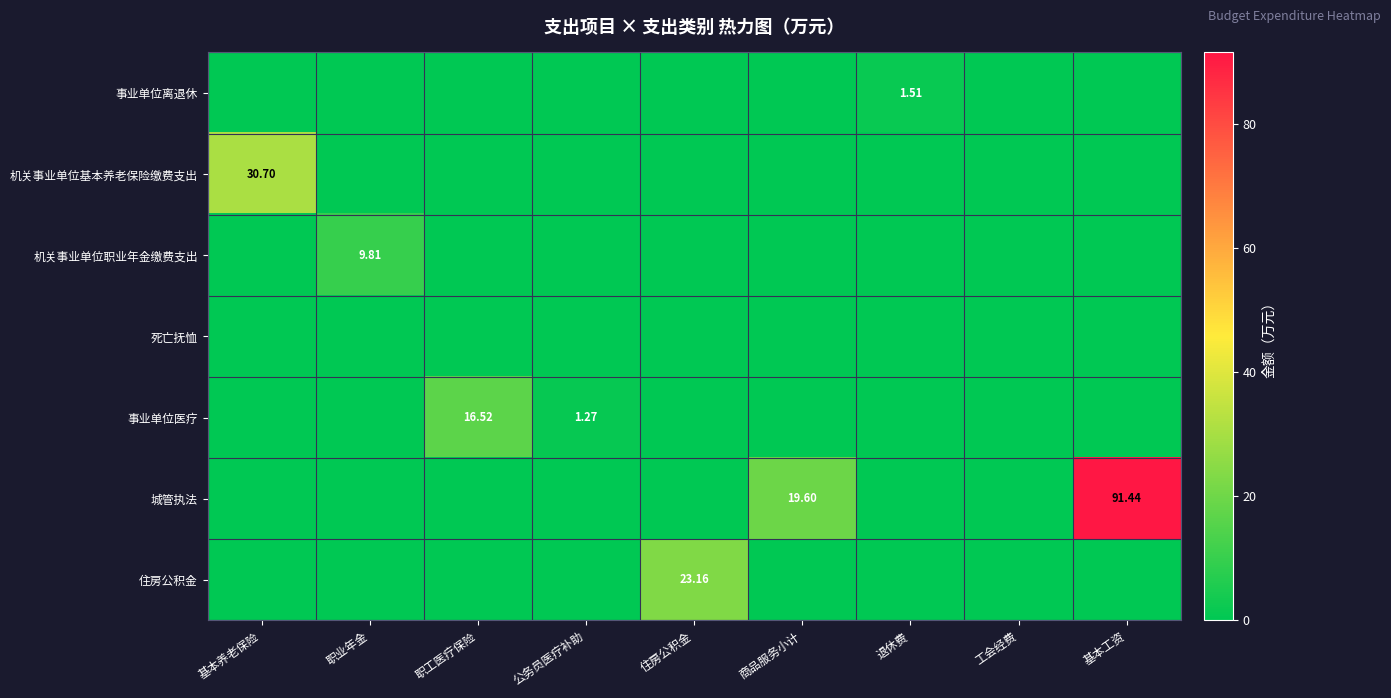

Which series has the widest spread of values?

城管执法